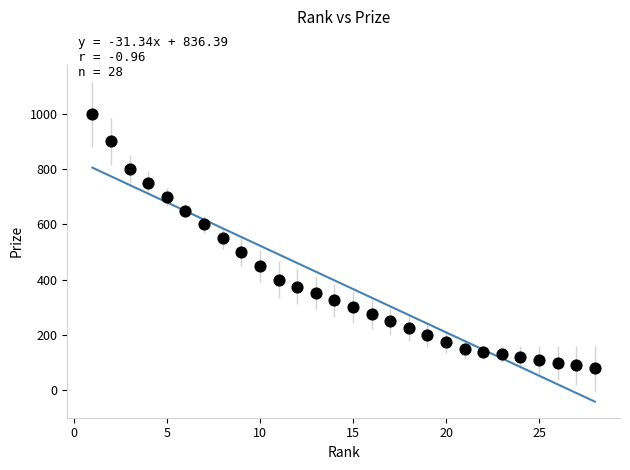

What is the range of Y values (max minus min)?

920